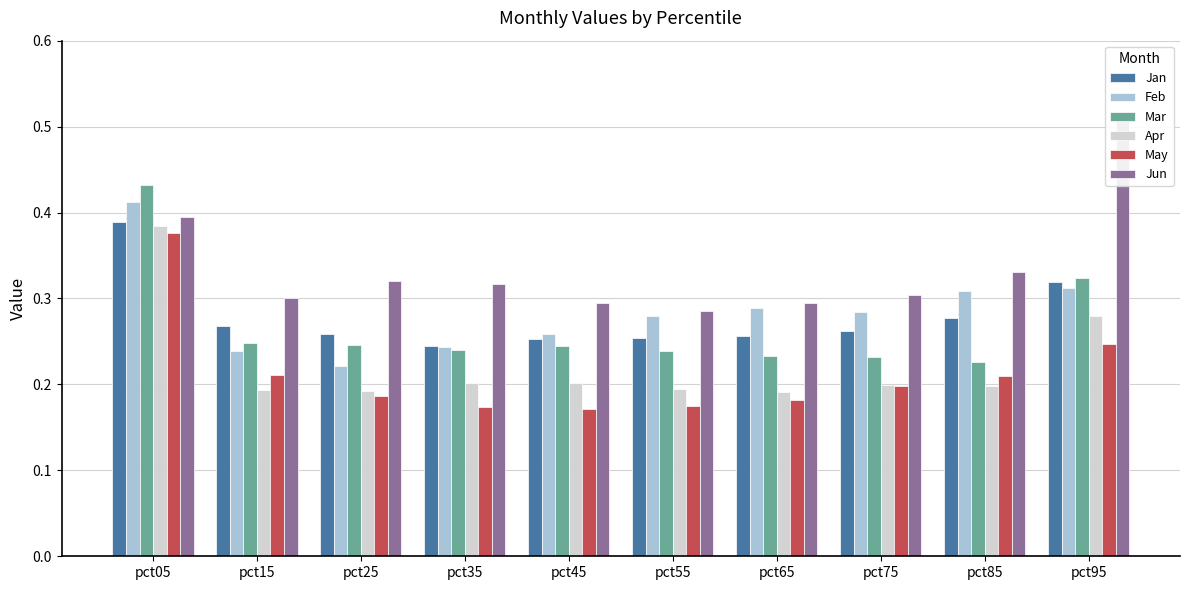

Which has a higher value, pct05 or pct35?

pct05